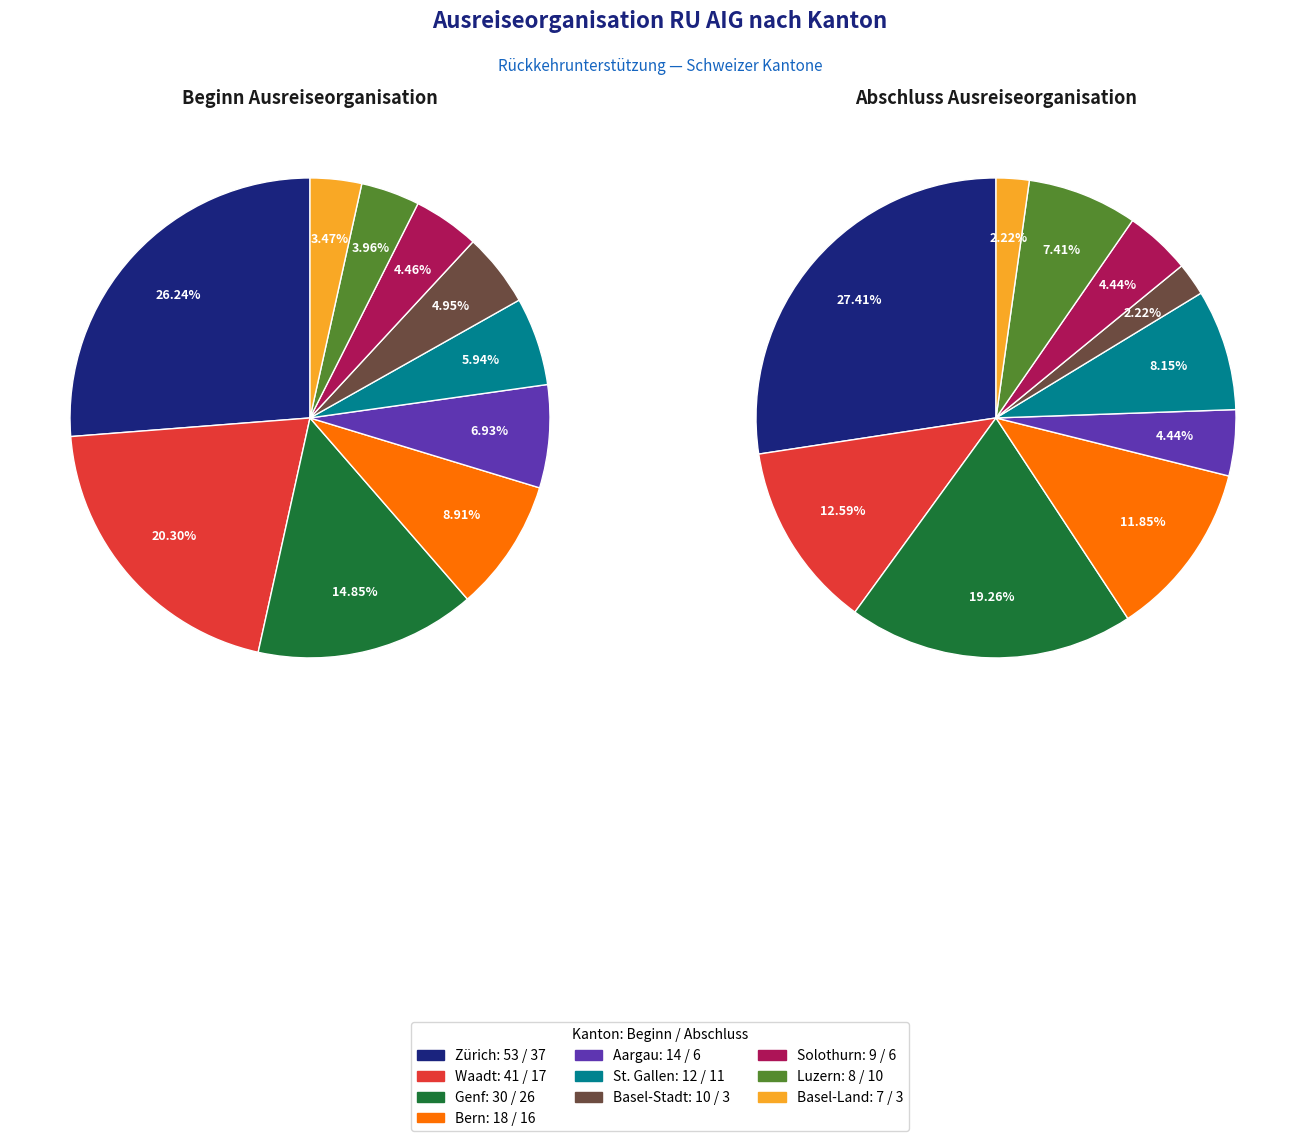

Combined, do Luzern and Bern account for over 50%?

No